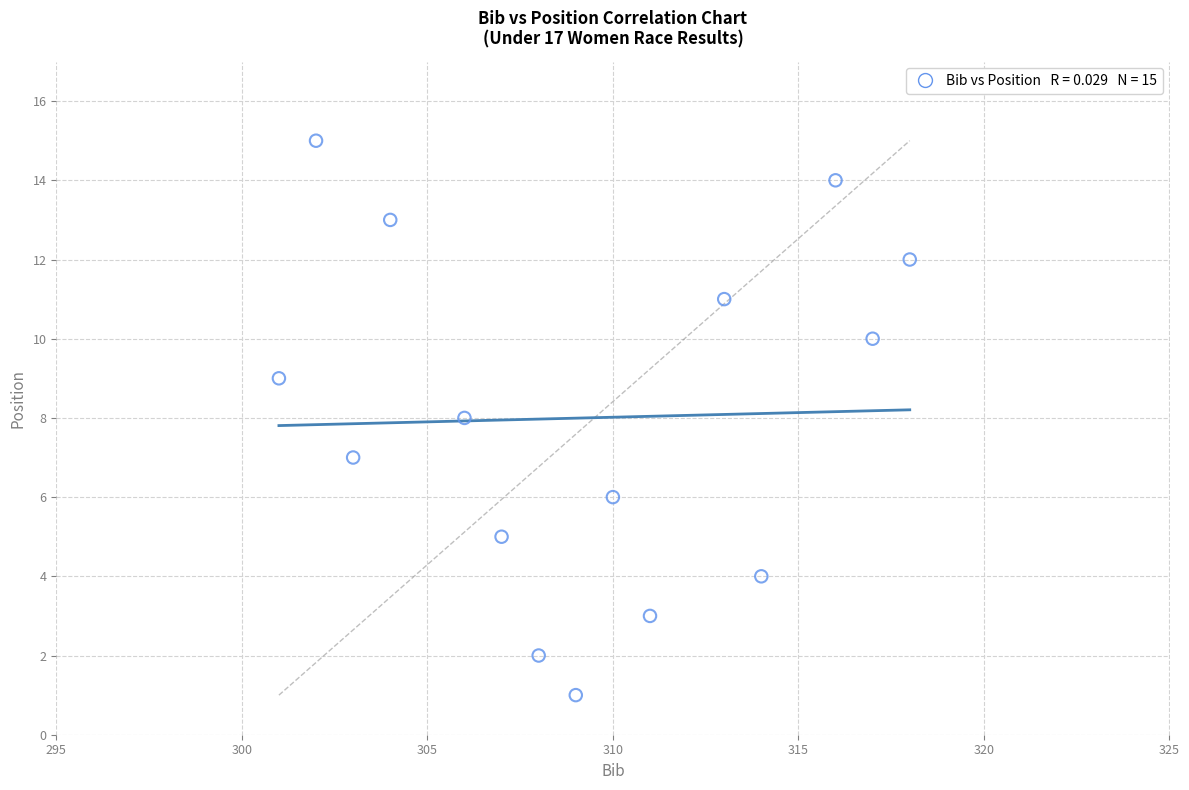

What is the range of X values (max minus min)?

17